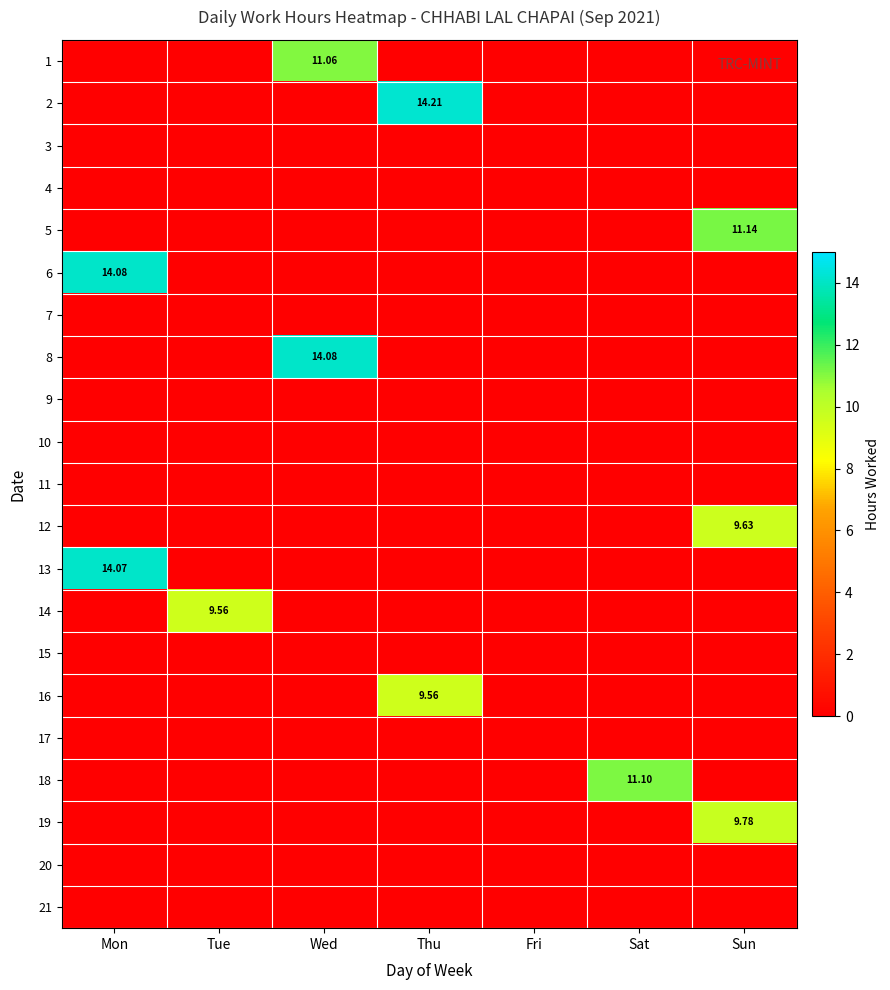

Which label corresponds to the smallest value in the chart?

Mon